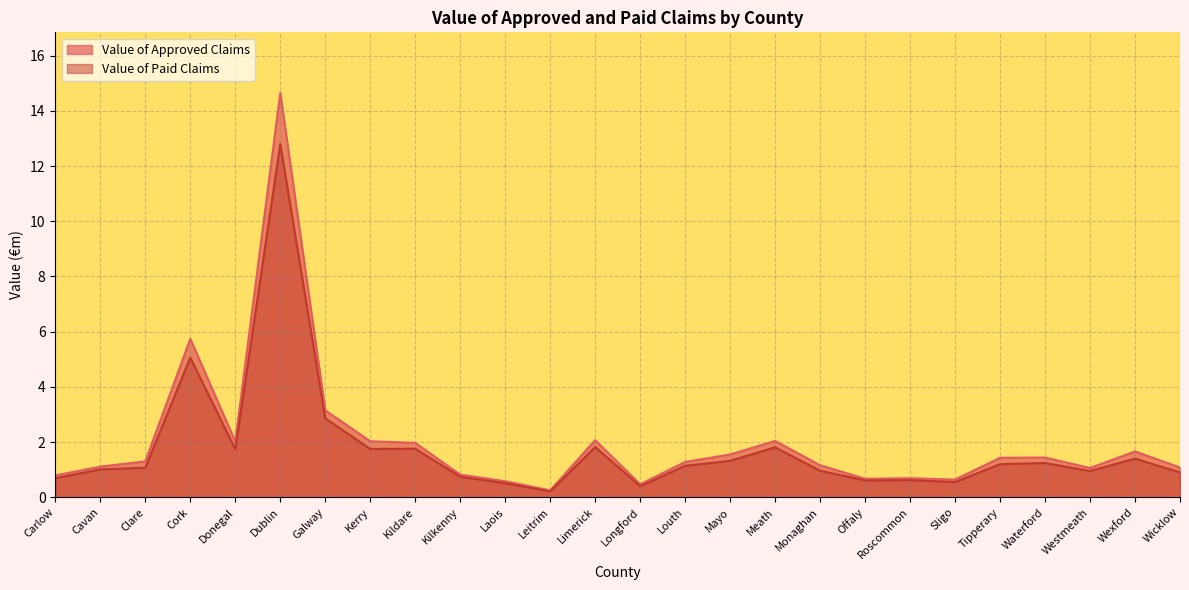

What position from the right is Kildare?

18